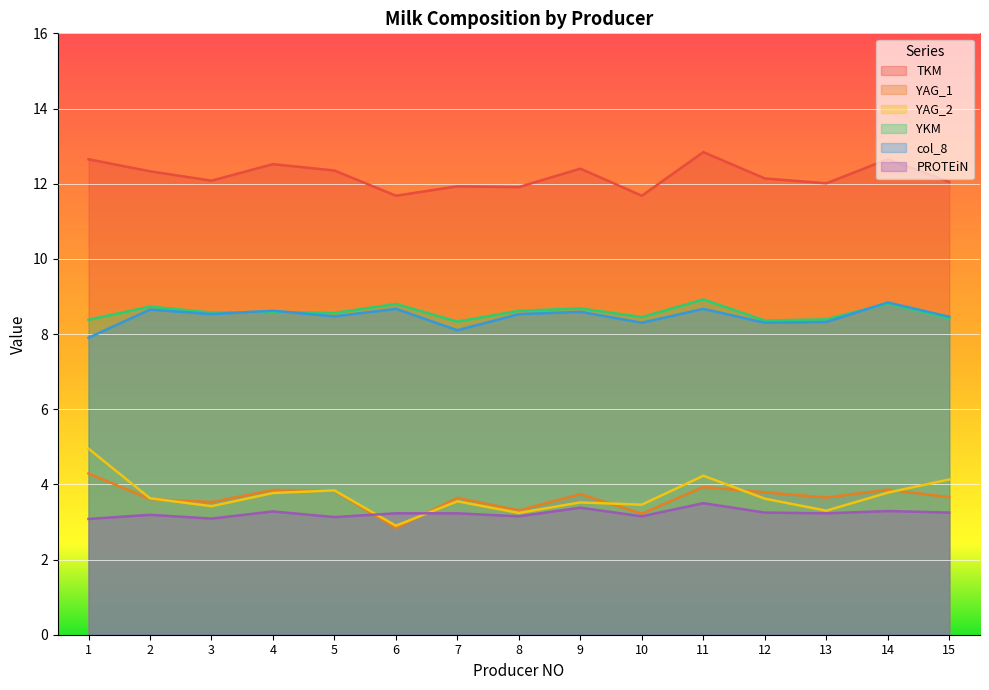

True or false: YKM and TKM cross at least once.

False